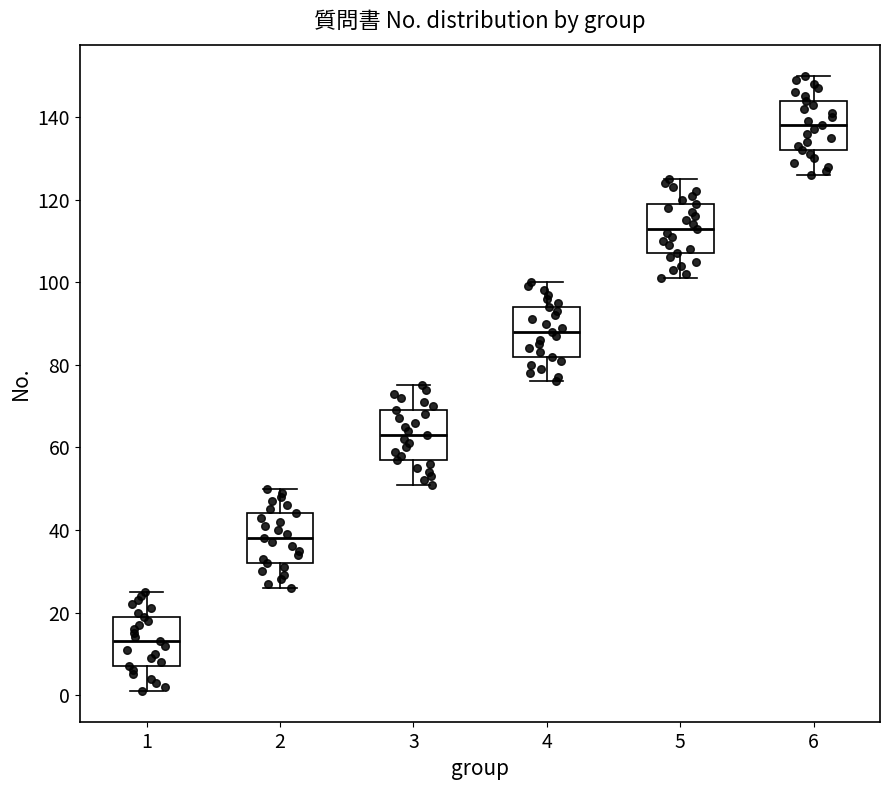

Where is the upper edge of the box at x = 4 on the y-axis? The values are not printed on the chart, so give them approximately, as read against the axis.

94